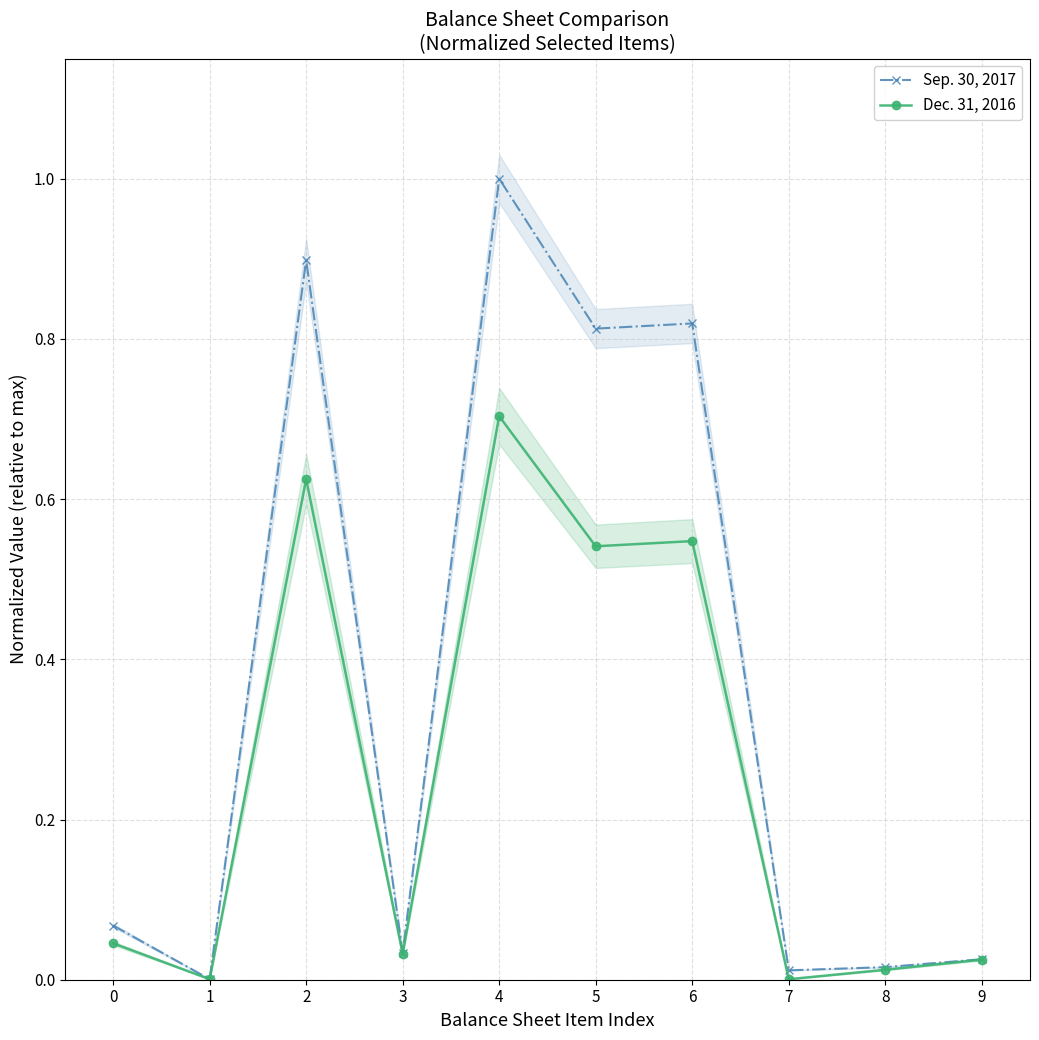

List the series in order of their overall mean, lowest first.

Dec. 31, 2016, Sep. 30, 2017